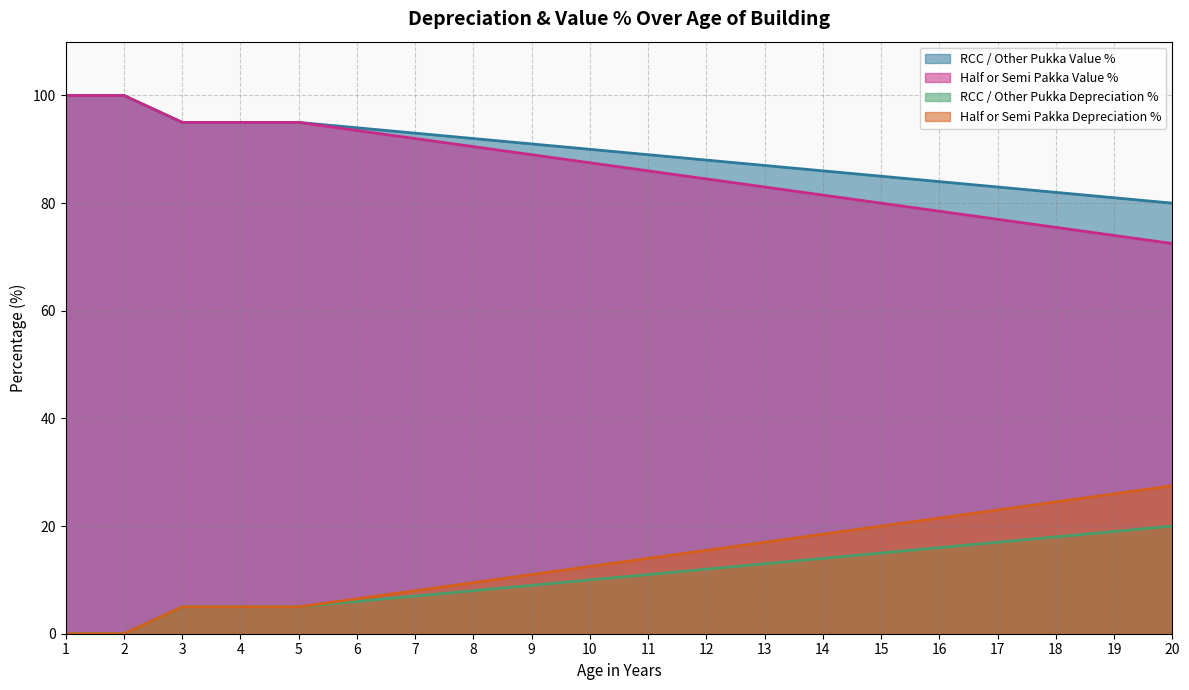

What are all the series names shown in the legend?

RCC / Other Pukka Value %, Half or Semi Pakka Value %, RCC / Other Pukka Depreciation %, Half or Semi Pakka Depreciation %